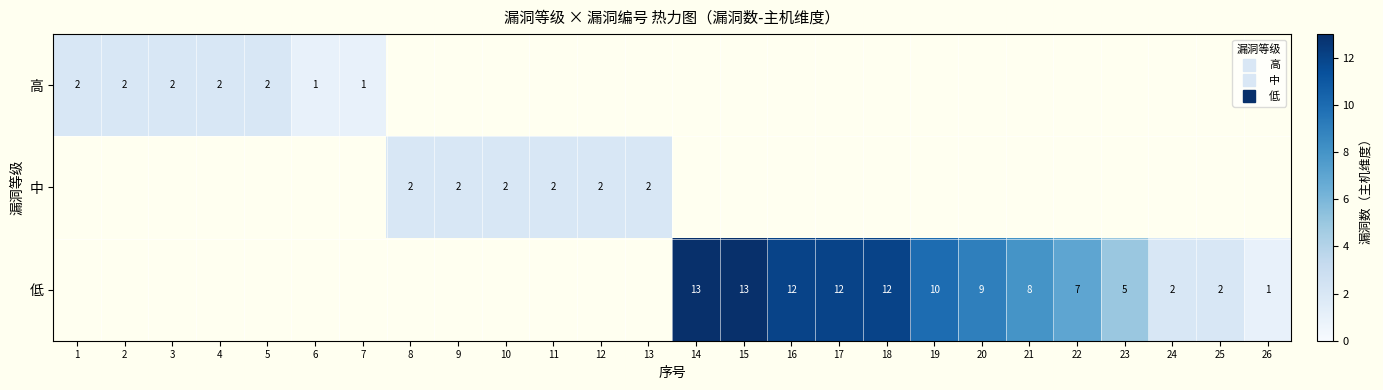

What is the difference between the maximum and minimum values in the 高 series?

1.0